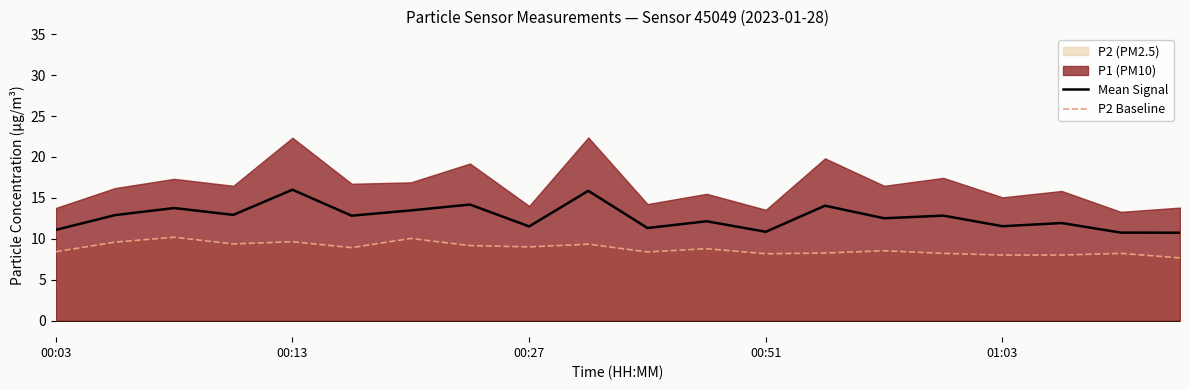

What is the minimum value shown in the chart?

7.7